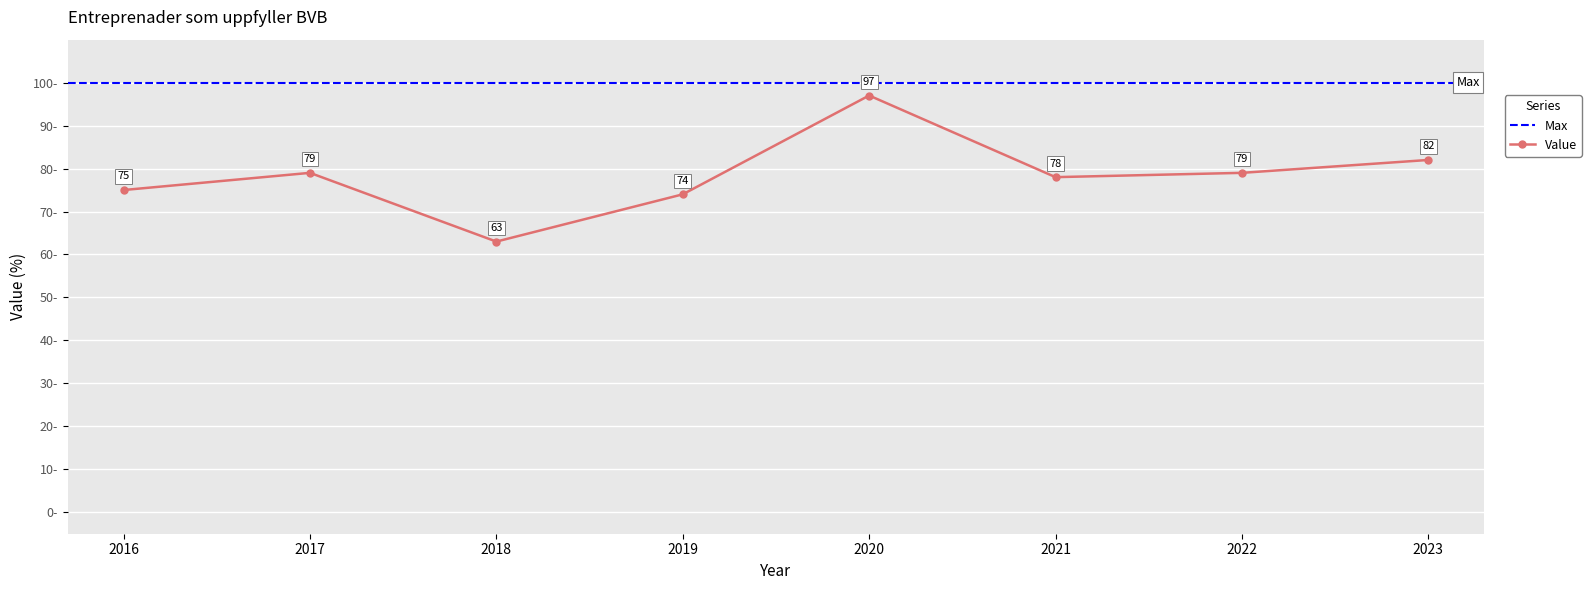

Rank the categories by value from lowest to highest.

2018, 2019, 2016, 2021, 2017, 2022, 2023, 2020